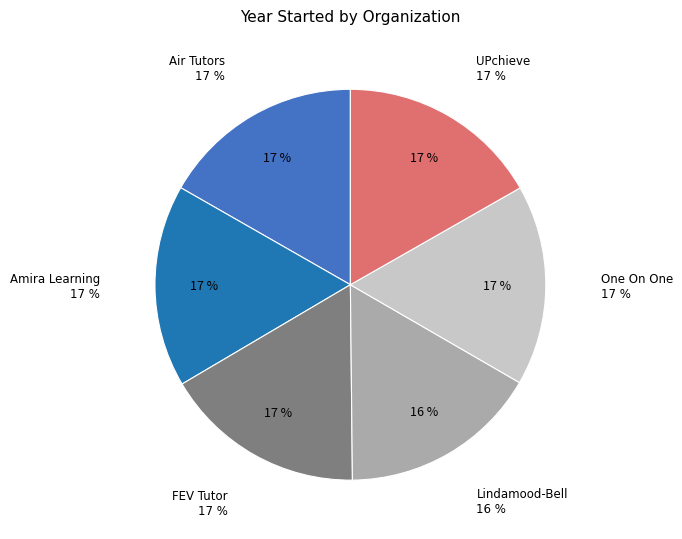

Is it true that Air Tutors is 17% of the pie?

True